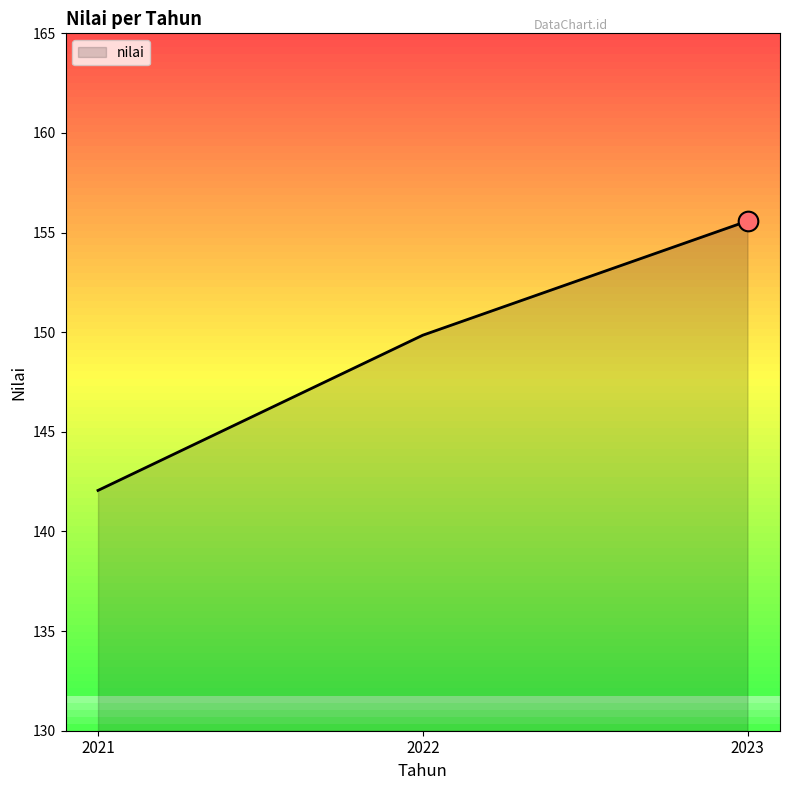

Which has a higher value, 2022 or 2021?

2022